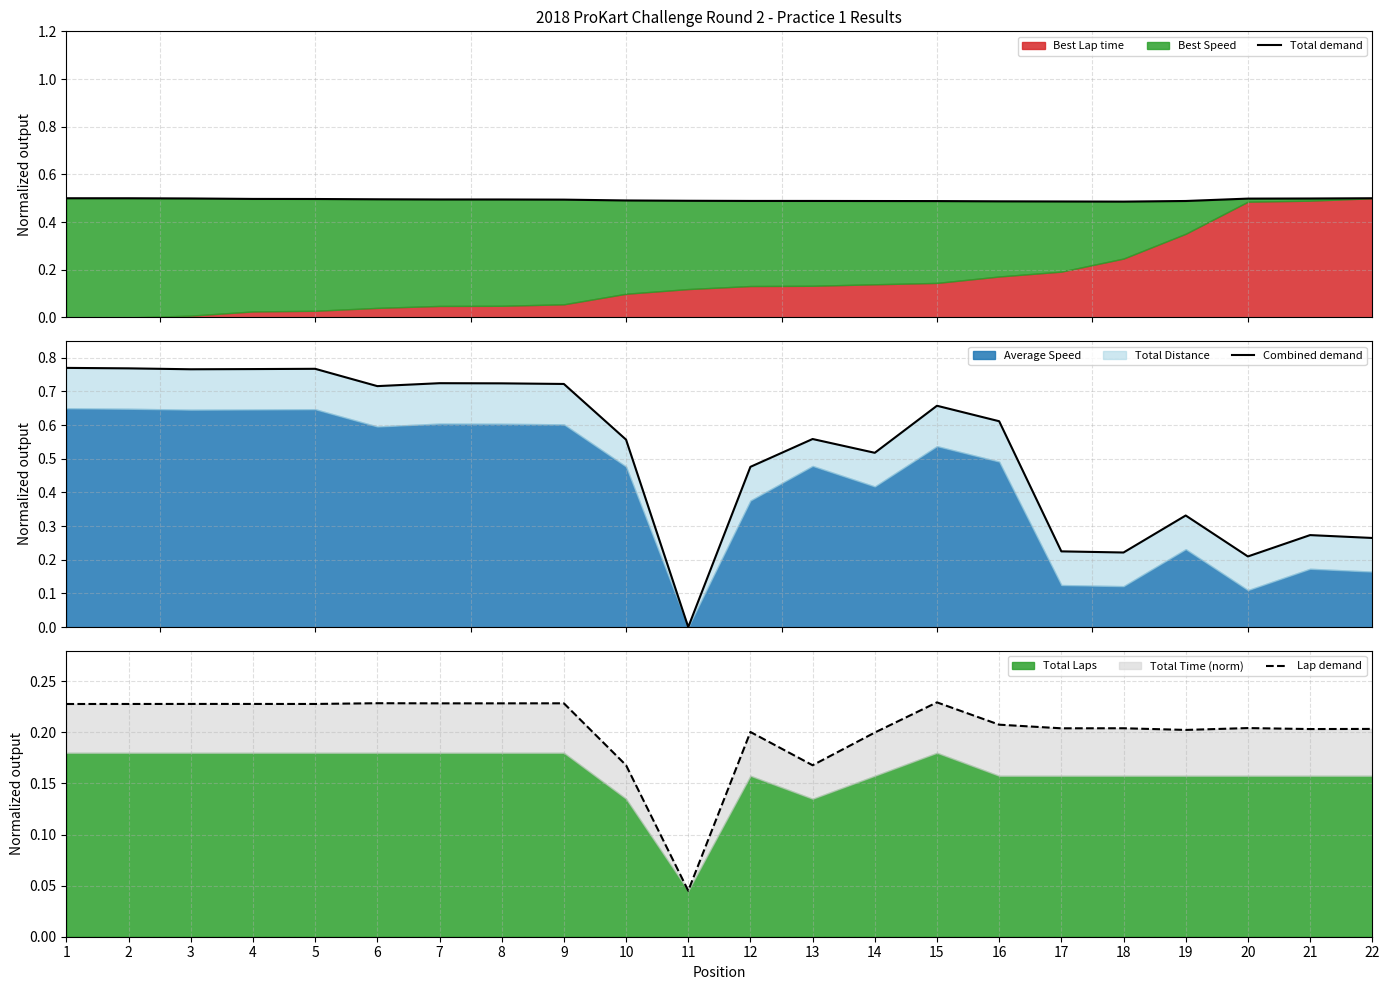

Which category has the highest value across all series?

1